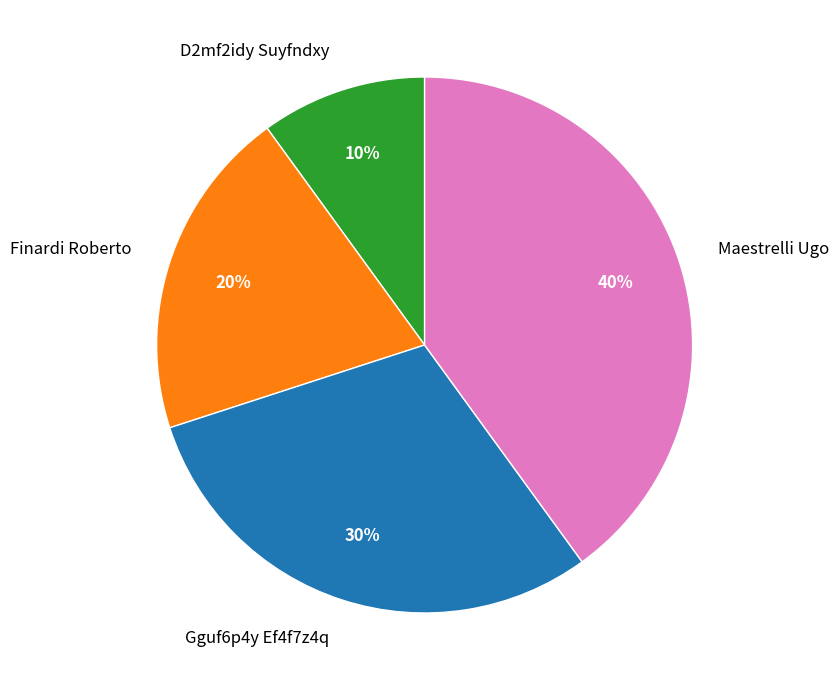

Does any single category account for the majority?

No